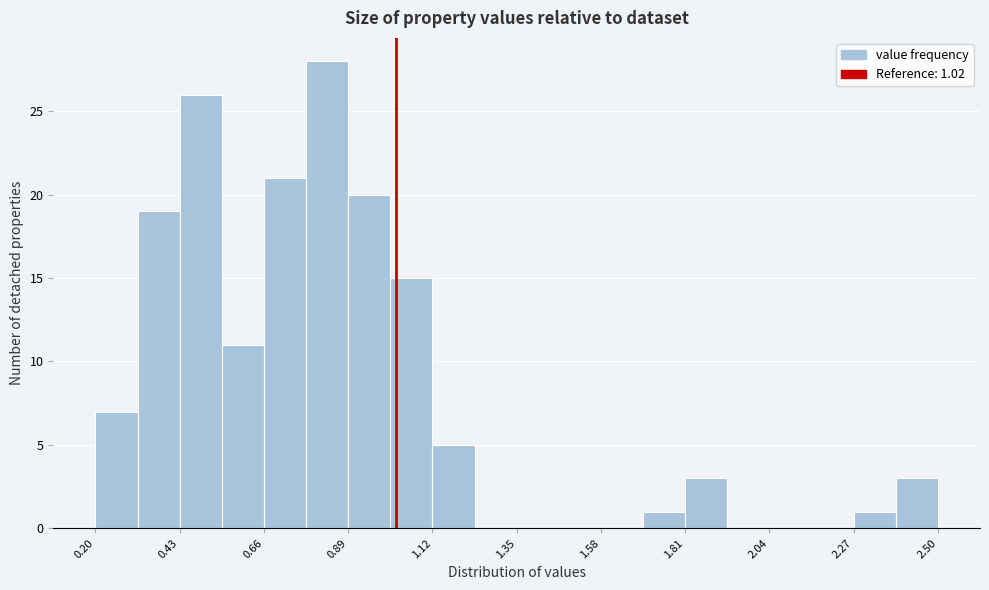

Read against the x-axis, roughly where is the centre of the tallest bar?

0.85